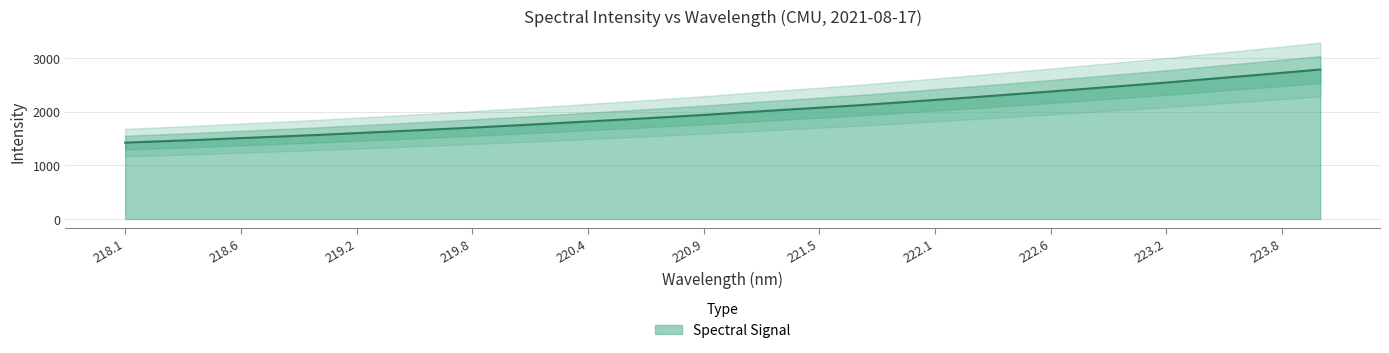

The value at 221.8812 is 2170.7. True or false?

True